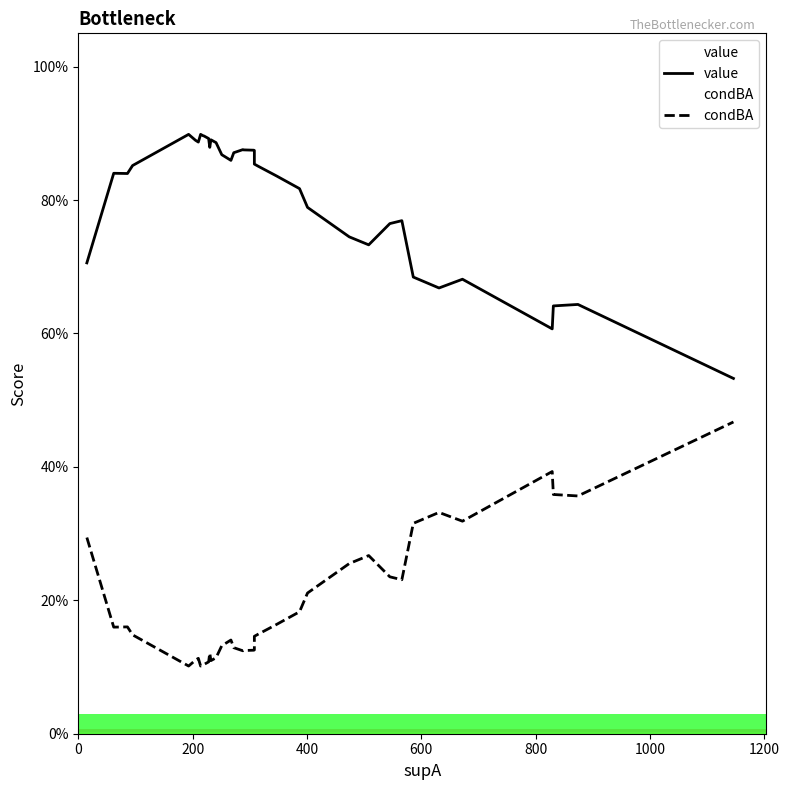

What is the maximum value for value?

0.9